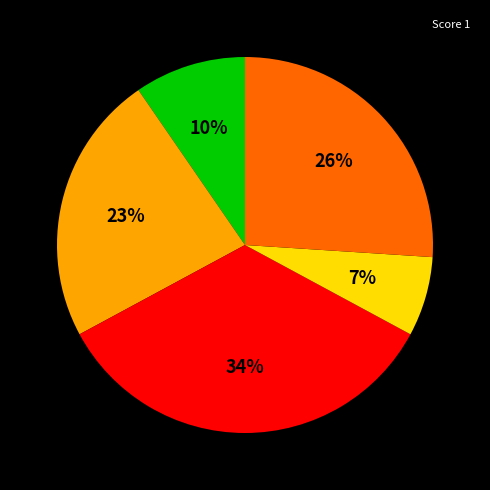

Count the number of slices in the pie.

5